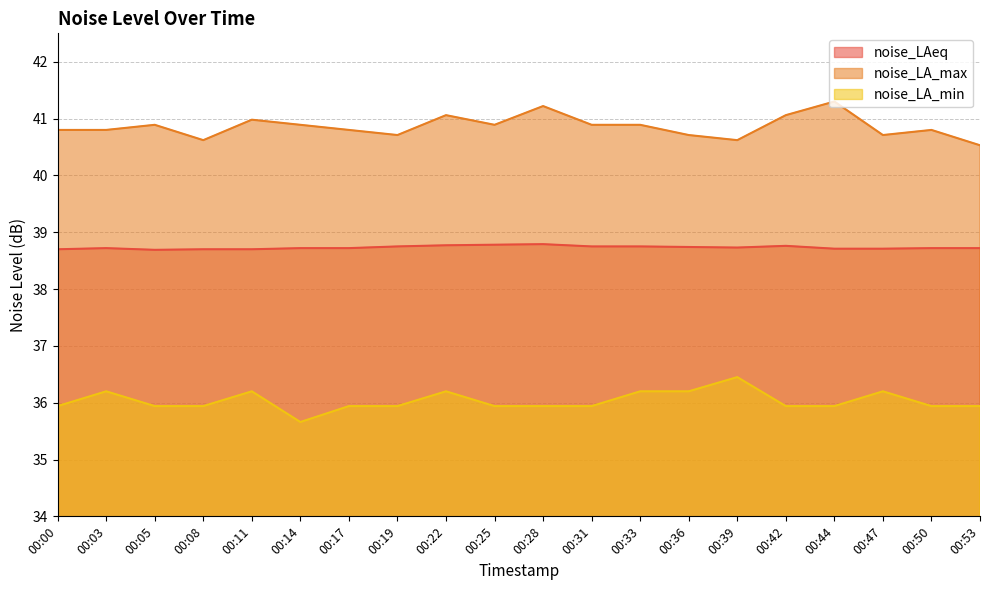

The noise_LA_max series shows 40.9 at 00:33. True or false?

True